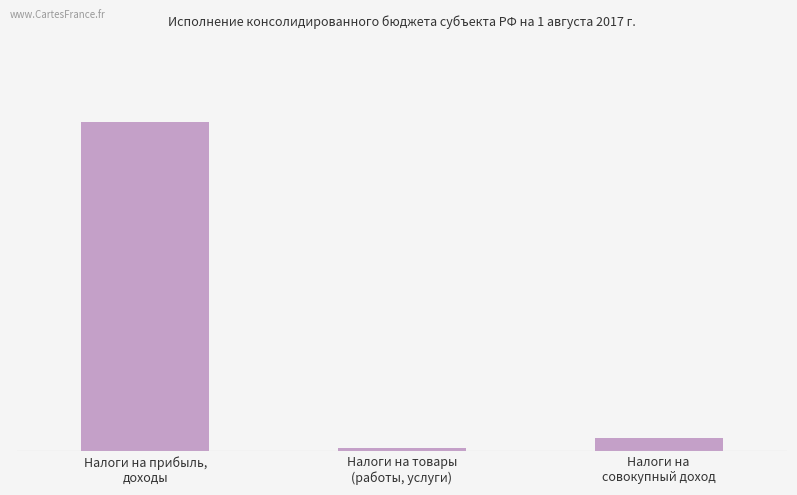

What is the average value?

265790103.2